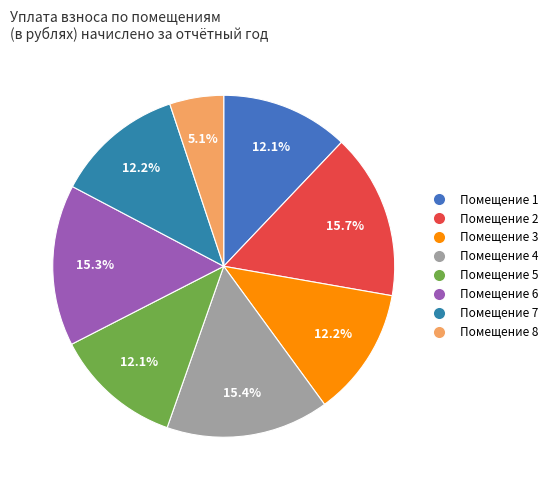

How many segments does this pie chart have?

8